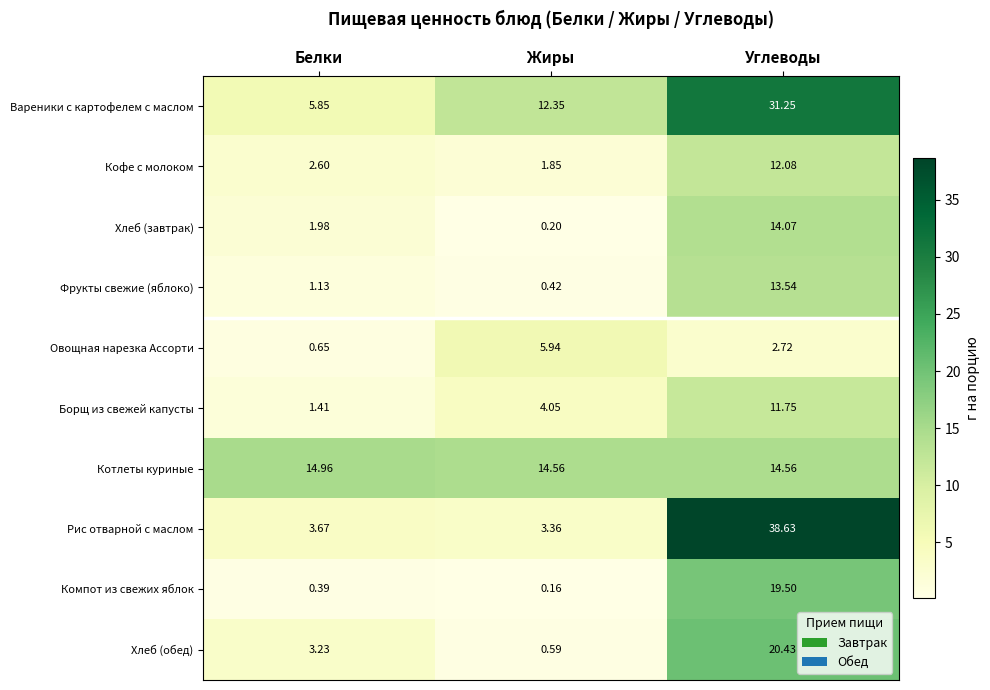

At which category is the sum across all series the highest?

Углеводы